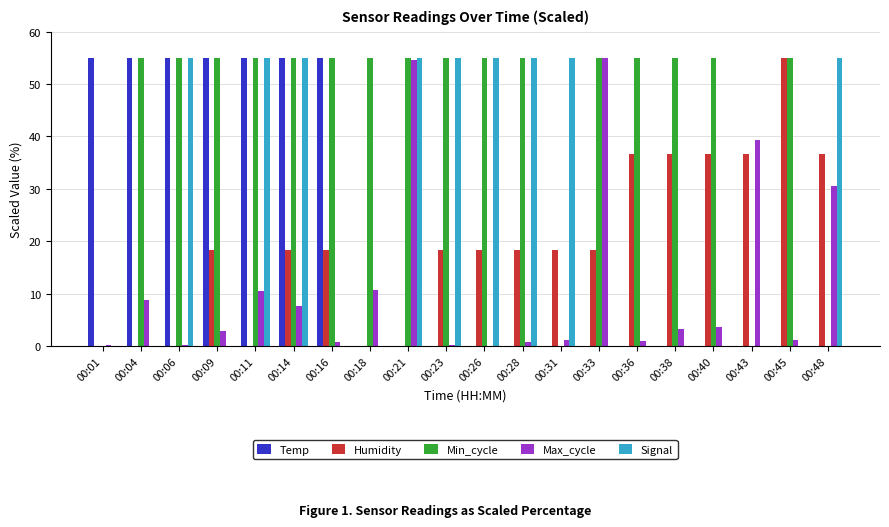

What is the sum of all Humidity values?

385.0